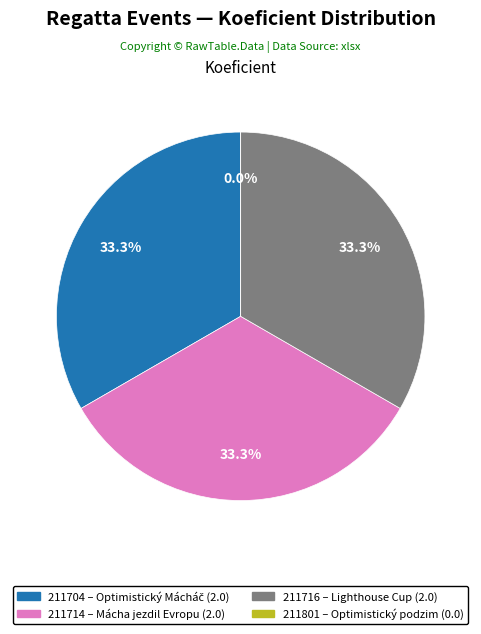

Approximately how many times larger is the value at 211716 compared to 211714?

1.0